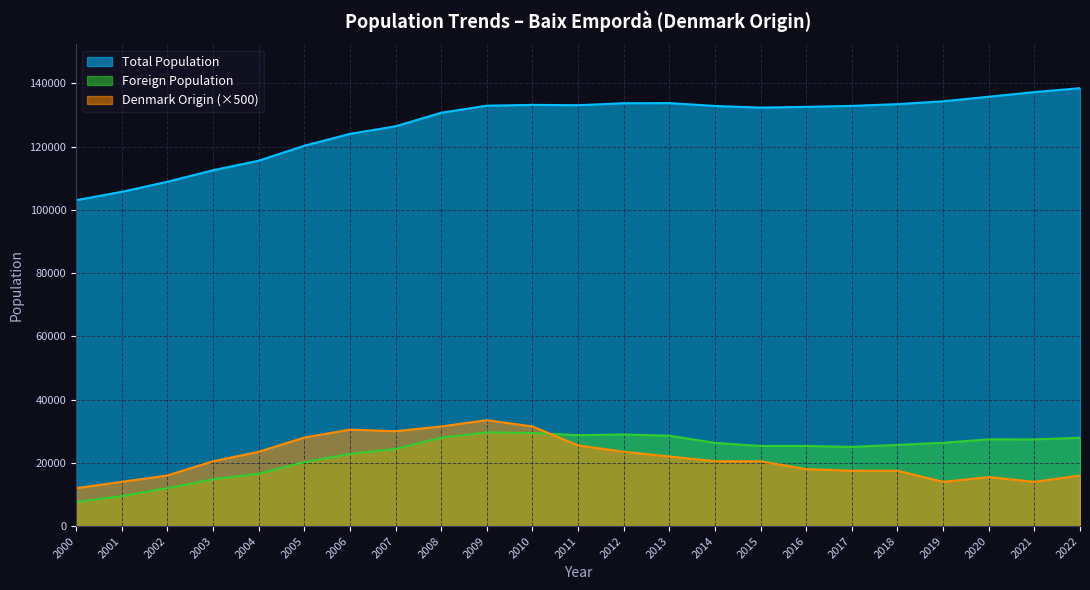

What is the average value of the Denmark Origin series?

21543